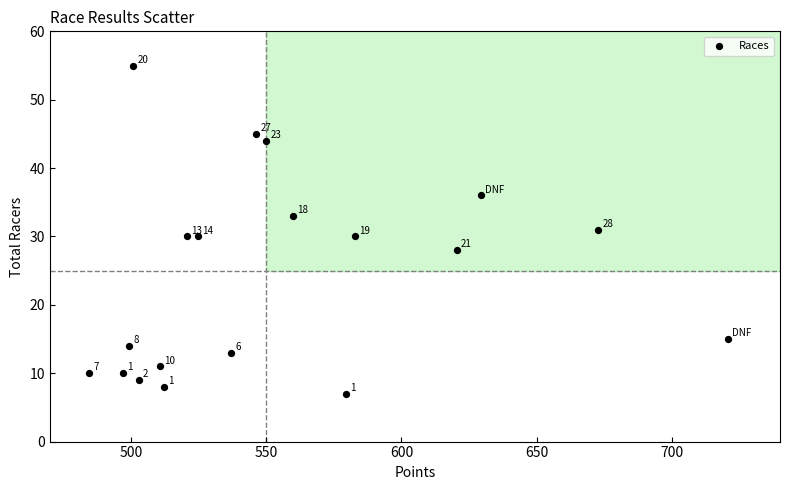

What Y value in the scatter plot is closest to 31?

31